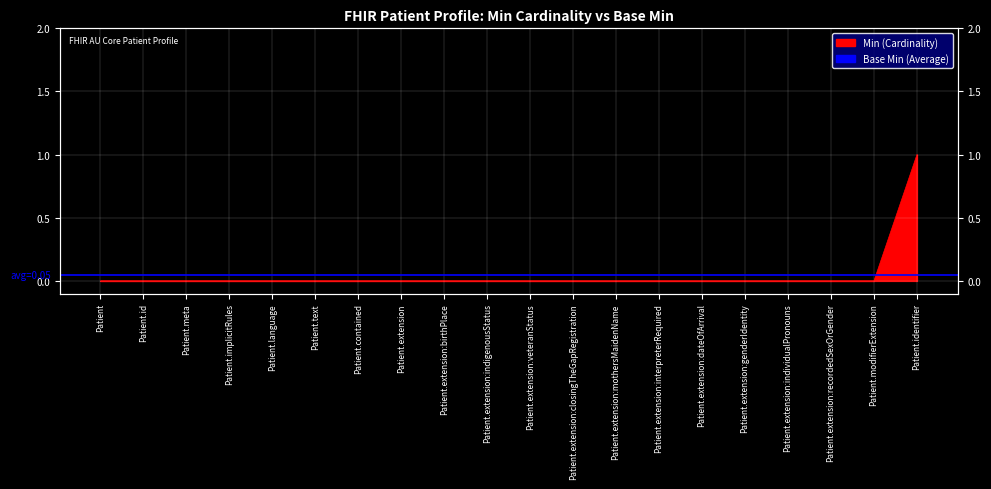

Reading right to left, what are all the values shown in this chart?

Patient.identifier=1	Patient.modifierExtension=0	Patient.extension:recordedSexOrGender=0	Patient.extension:individualPronouns=0	Patient.extension:genderIdentity=0	Patient.extension:dateOfArrival=0	Patient.extension:interpreterRequired=0	Patient.extension:mothersMaidenName=0	Patient.extension:closingTheGapRegistration=0	Patient.extension:veteranStatus=0	Patient.extension:indigenousStatus=0	Patient.extension:birthPlace=0	Patient.extension=0	Patient.contained=0	Patient.text=0	Patient.language=0	Patient.implicitRules=0	Patient.meta=0	Patient.id=0	Patient=0